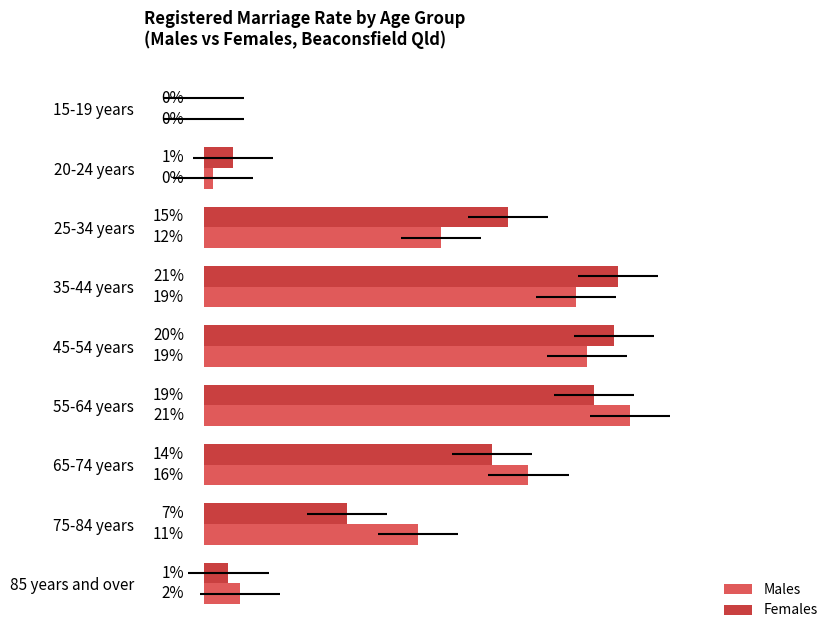

How many bars are there in each group?

2